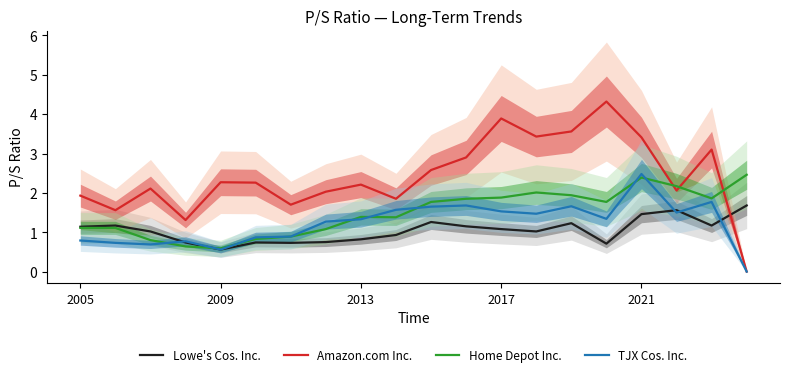

True or false: Home Depot Inc. has more than 2 points higher than both neighbors.

True